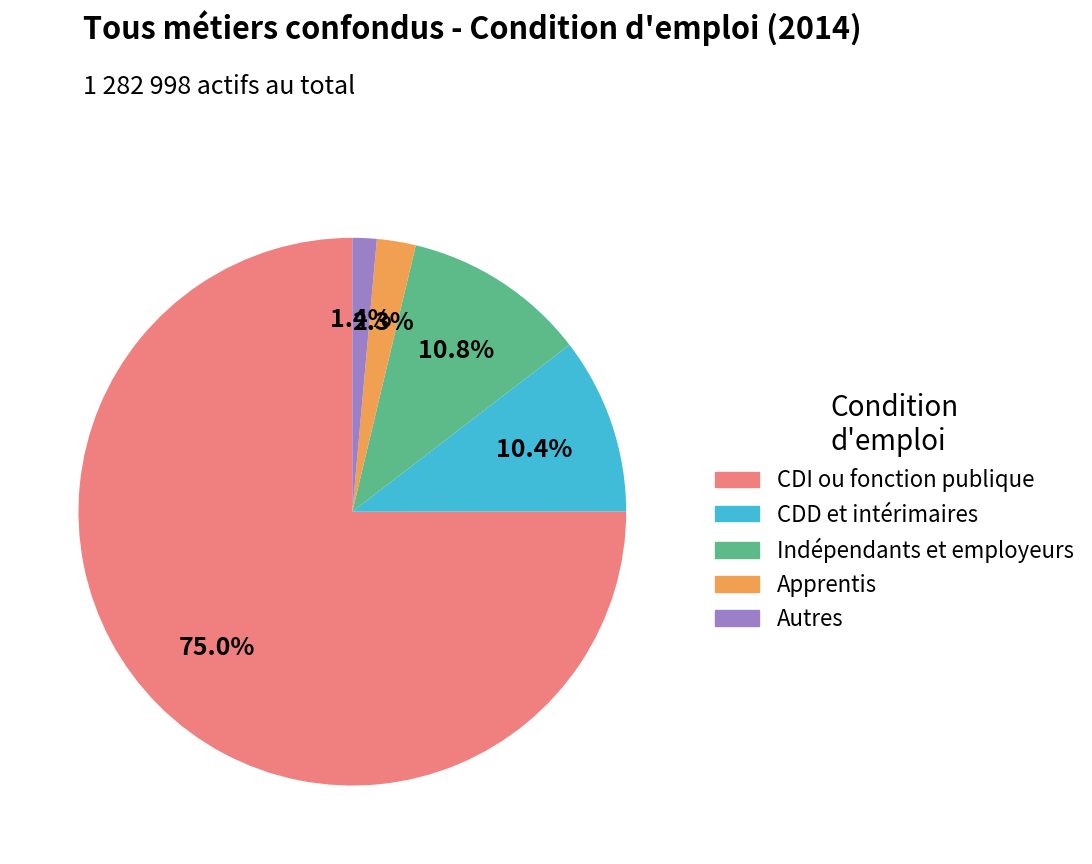

Between Indépendants et employeurs and Apprentis, which is larger?

Indépendants et employeurs